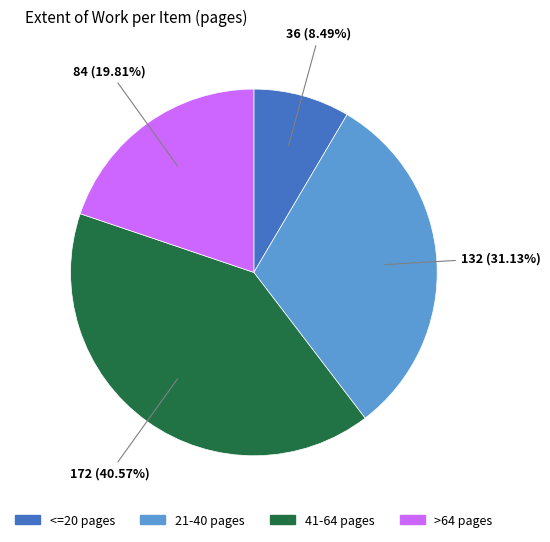

Does any single category account for the majority?

No